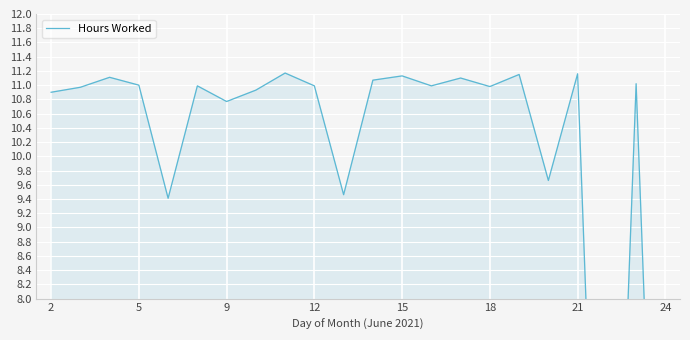

Reading left to right, what are all the values shown in this chart?

10.9	11.0	11.1	11.0	9.4	11.0	10.8	10.9	11.2	11.0	9.5	11.1	11.1	11.0	11.1	11.0	11.2	9.7	11.2	0.0	11.0	0.0